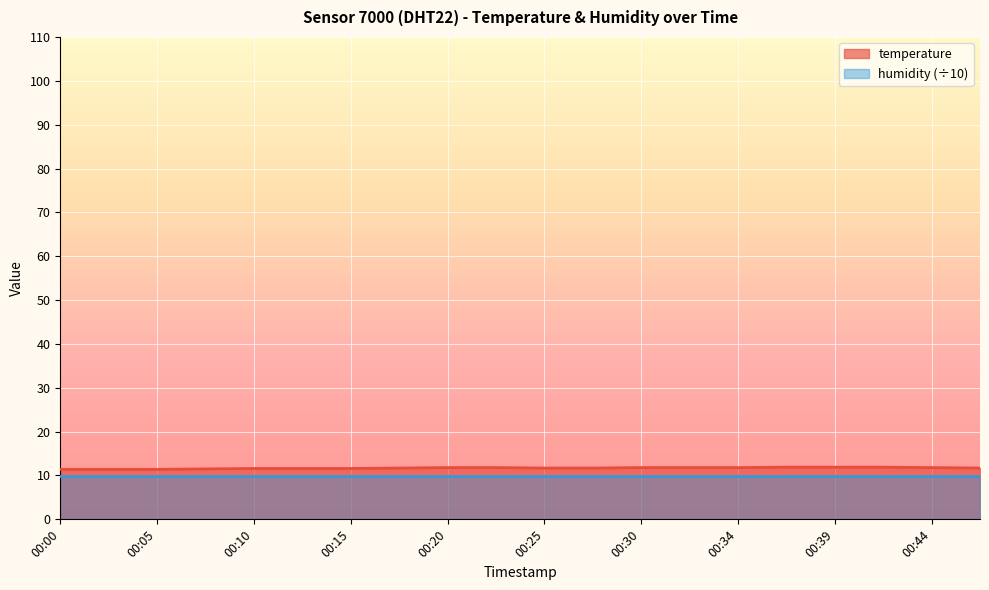

Between 00:10 and 00:08, which is larger?

00:10